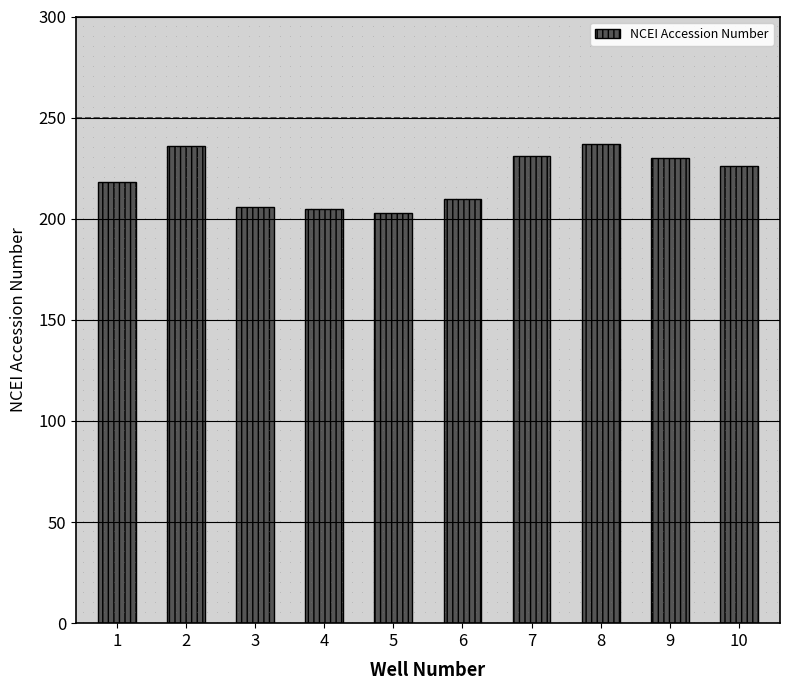

The value at 8 is 237. True or false?

True